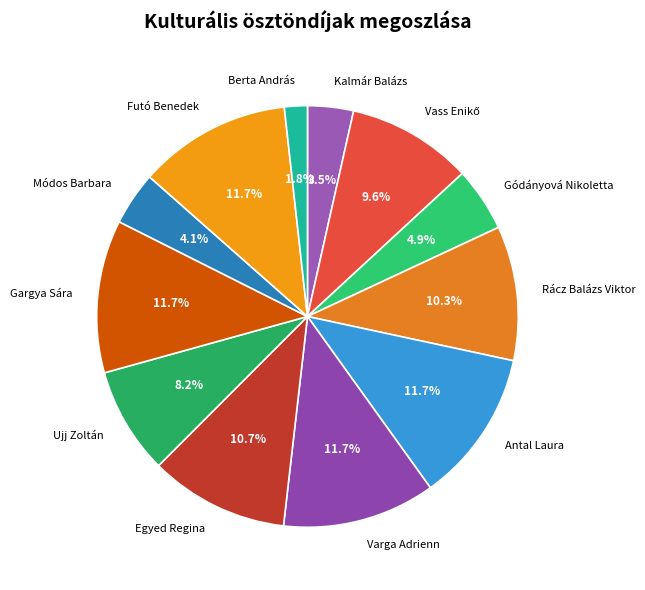

True or false: Gargya Sára accounts for 12% of the total.

True